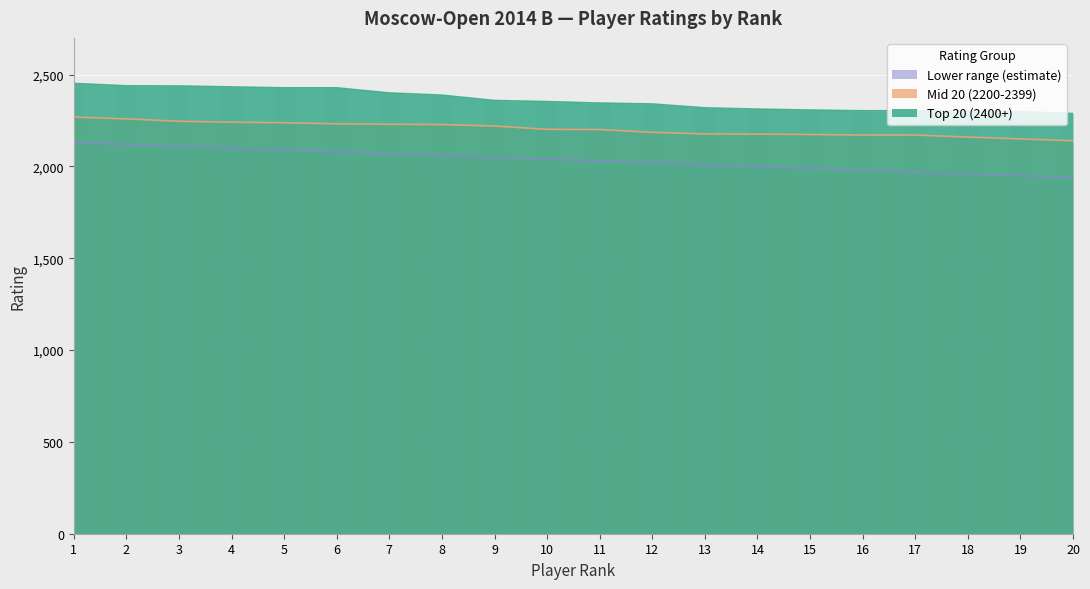

How many categories are shown in the chart?

20